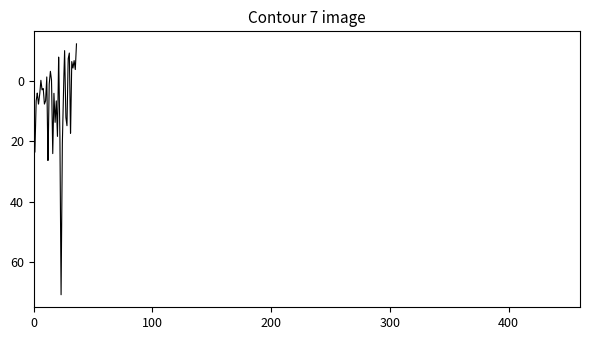

What is the maximum value shown in the chart?

70.9